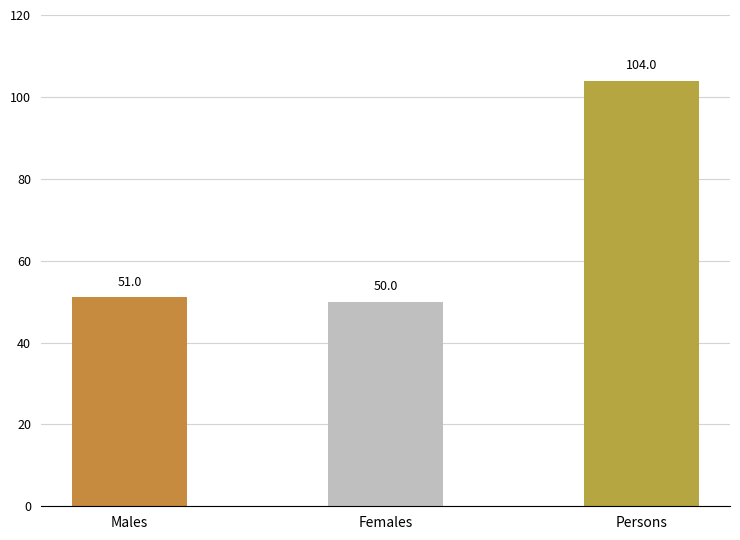

What is the average value?

68